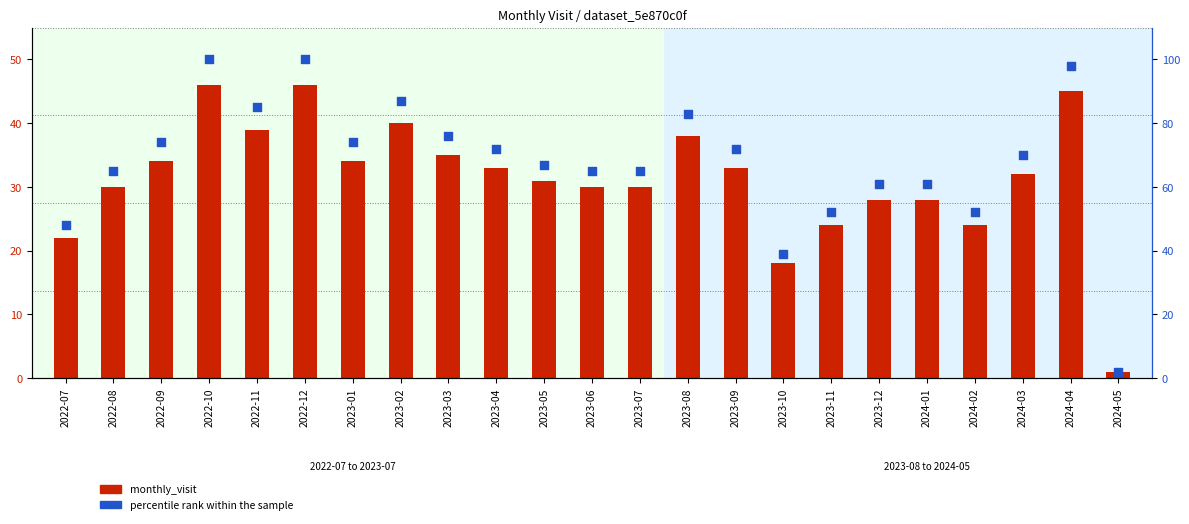

Which series has the largest total across all categories?

percentile rank within the sample